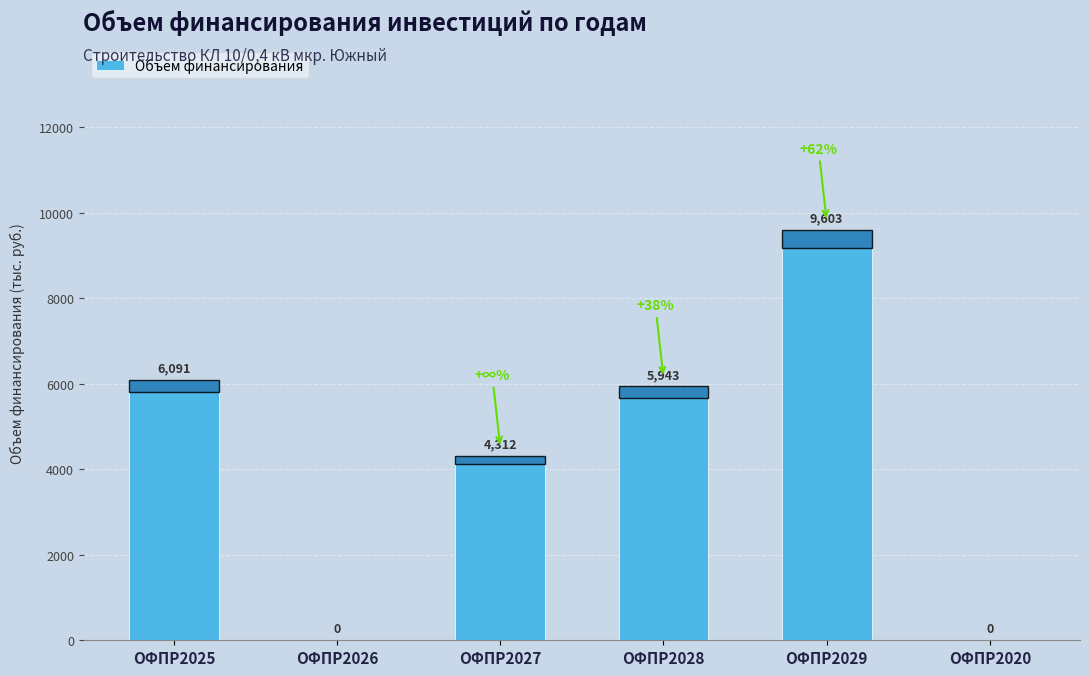

What is the sum of the values at ОФПР2029 and ОФПР2028?

15546.8